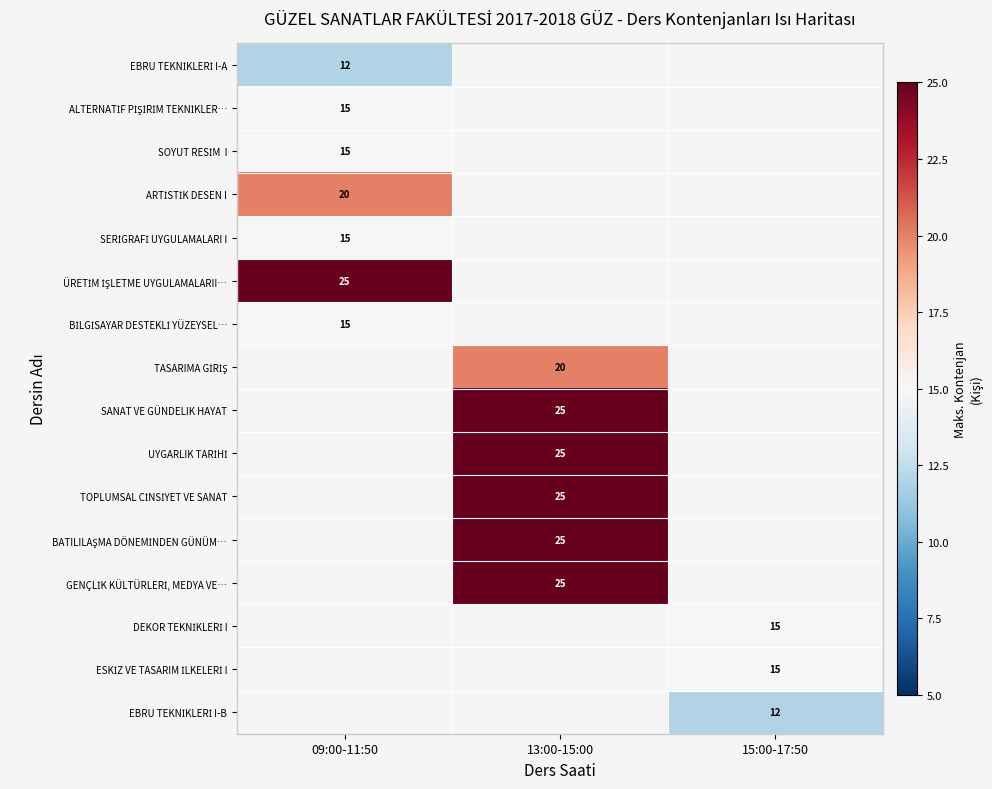

What is the spread (max minus min) of values at 09:00-11:50?

13.0